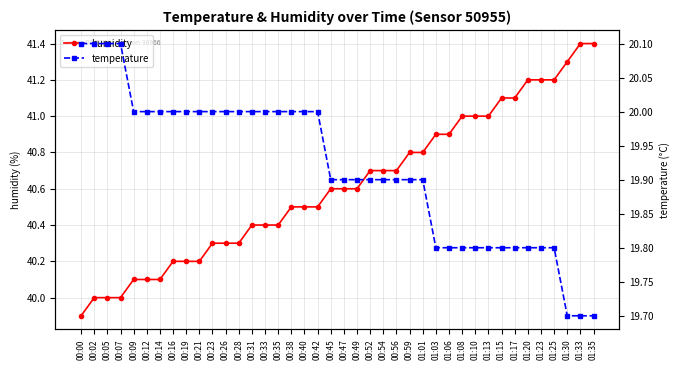

What are all the series names shown in the legend?

humidity, temperature